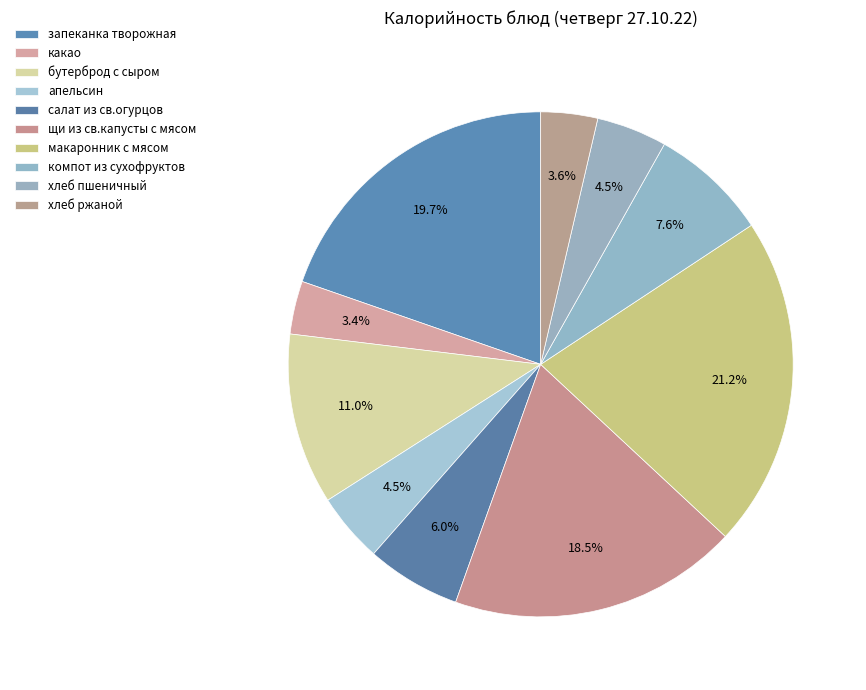

Is there any slice that represents more than half of the pie?

No